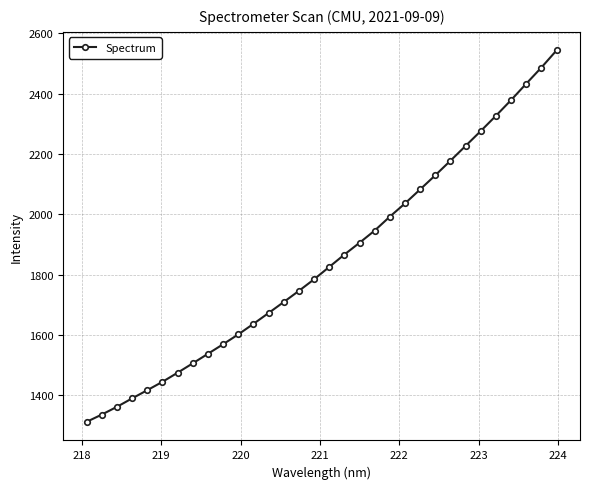

What is the maximum value shown in the chart?

2543.2